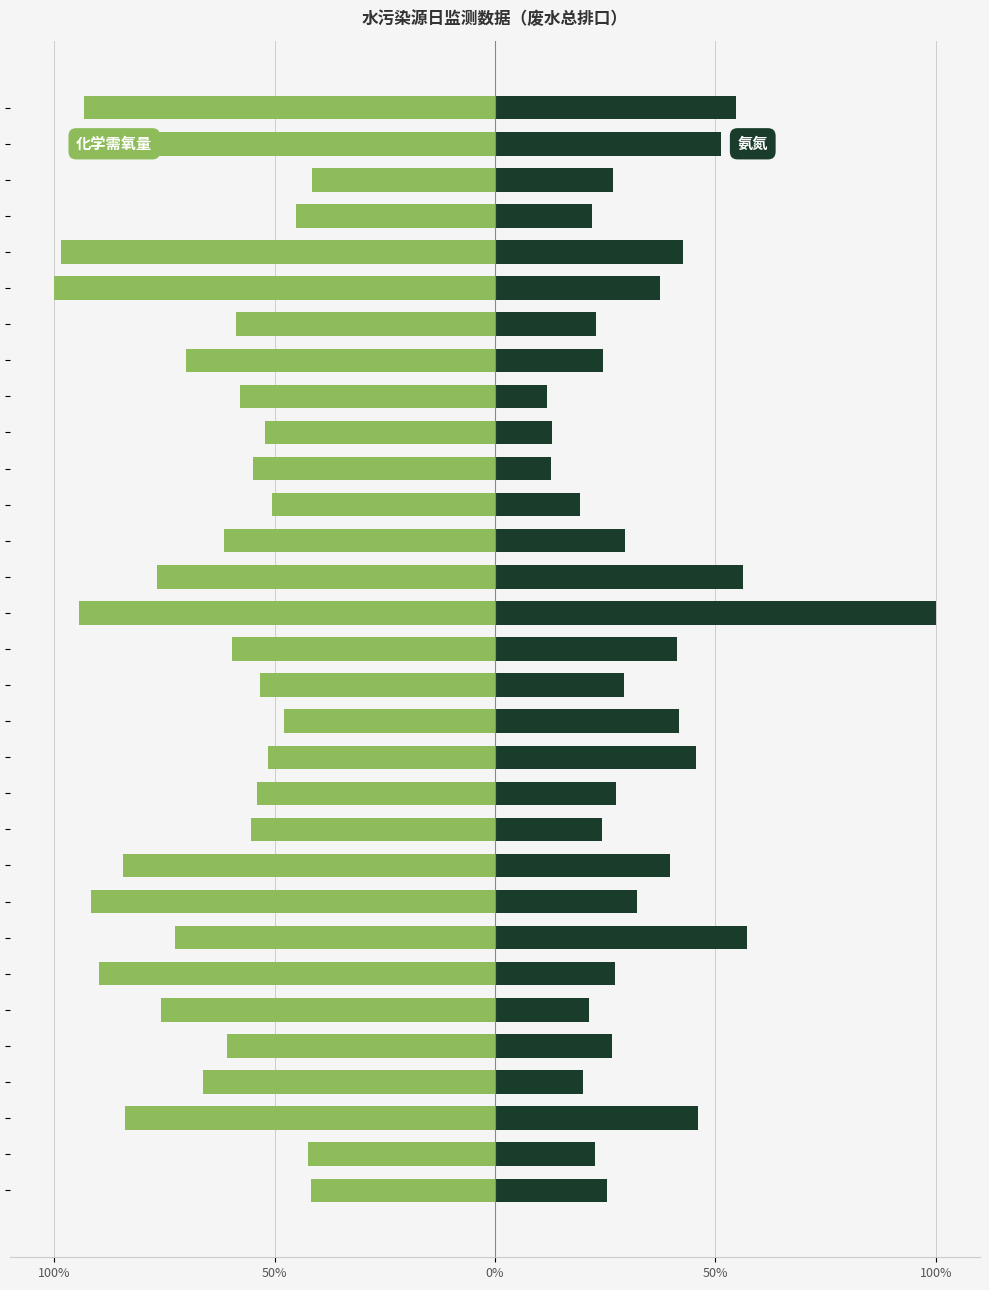

Rank the series by their average value, from highest to lowest.

氨氮浓度(mg/L), 化学需氧量浓度(mg/L)